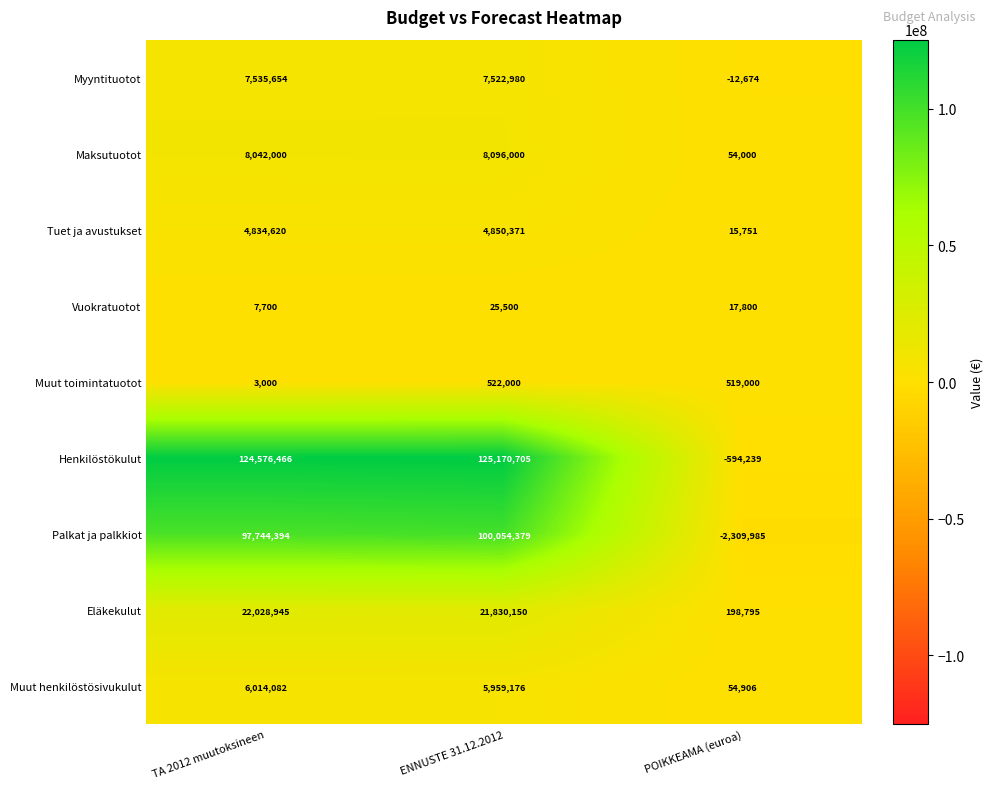

What is the total value across all series at TA 2012 muutoksineen?

270786861